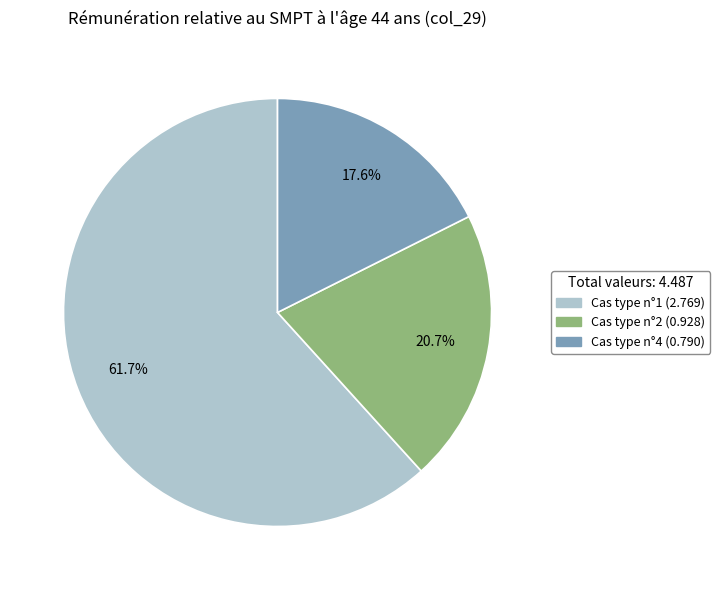

To the nearest percent, what is the average slice percentage?

33%